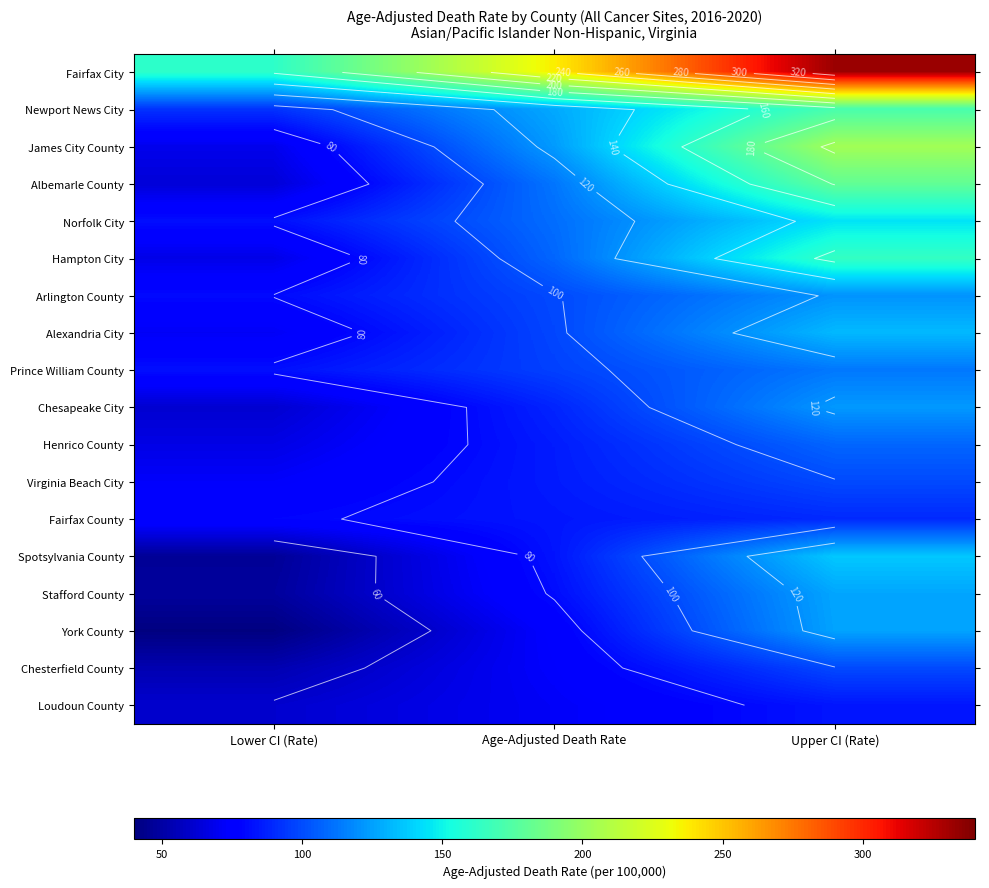

Rank the series at Age-Adjusted Death Rate from highest to lowest value.

Fairfax City, Newport News City, James City County, Albemarle County, Norfolk City, Hampton City, Arlington County, Alexandria City, Prince William County, Chesapeake City, Henrico County, Virginia Beach City, Fairfax County, Spotsylvania County, Stafford County, York County, Chesterfield County, Loudoun County